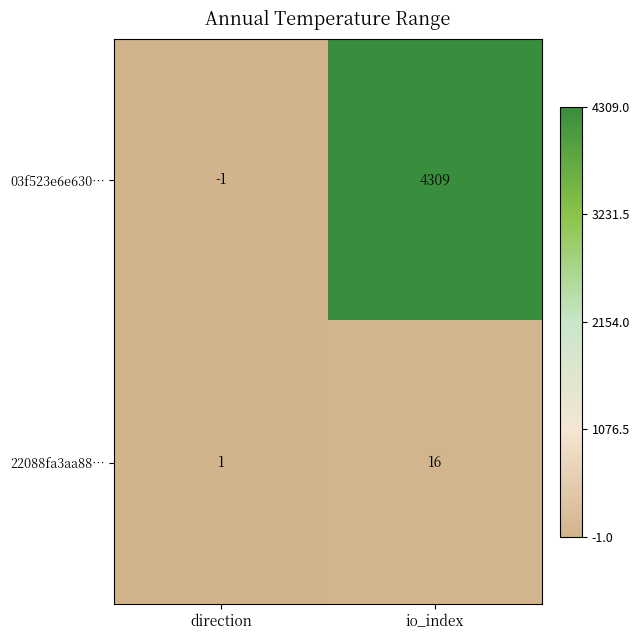

Reading left to right, extract all data points from this chart.

03f523e6e630…: -1	4309
22088fa3aa88…: 1	16